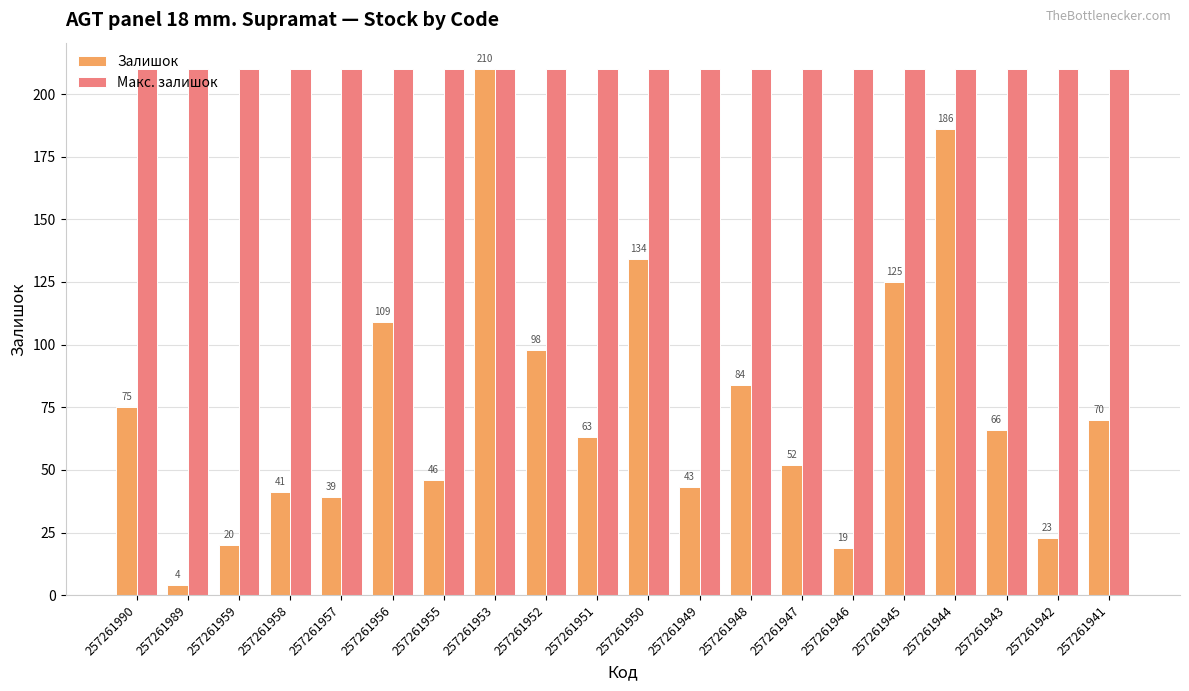

How many series are shown in this chart?

2